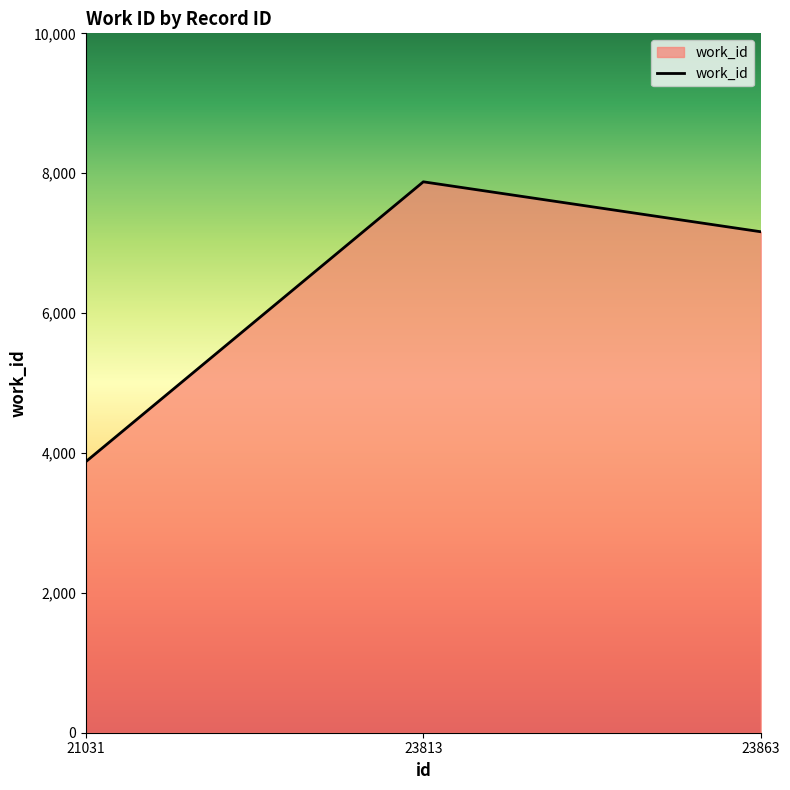

The chart shows a value of 7163 at 23863. True or false?

True